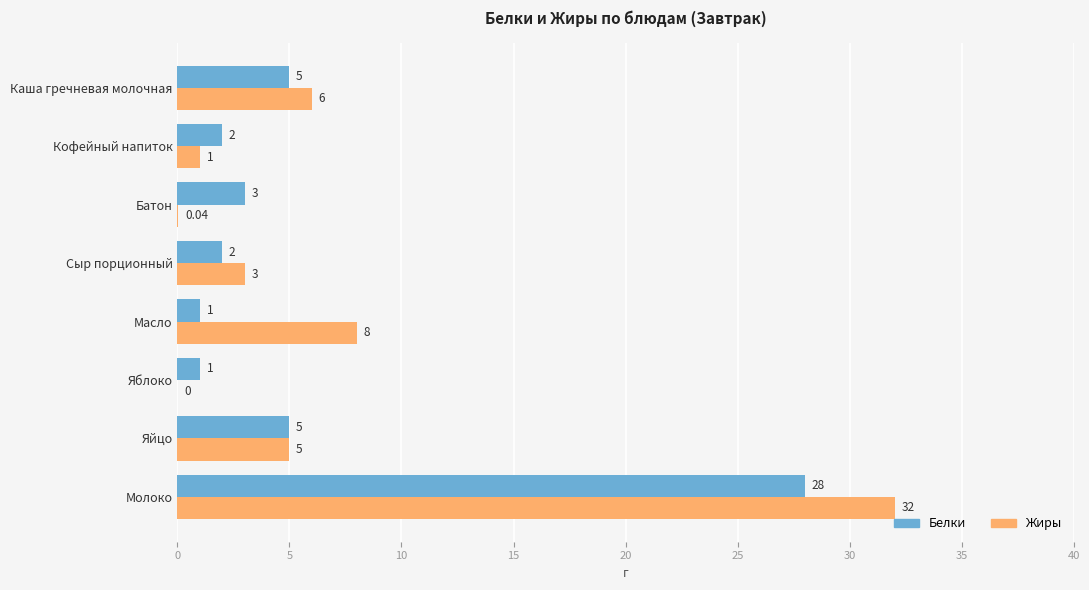

What is the maximum value for Жиры?

32.0